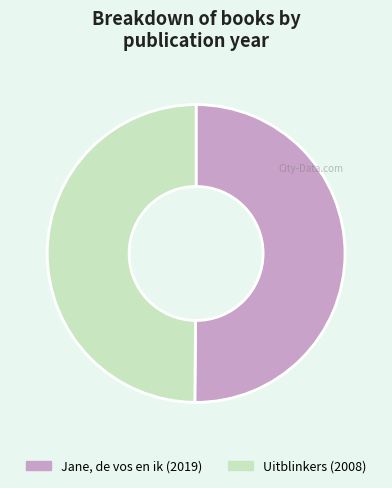

The Uitblinkers slice represents 39% of the pie. True or false?

False